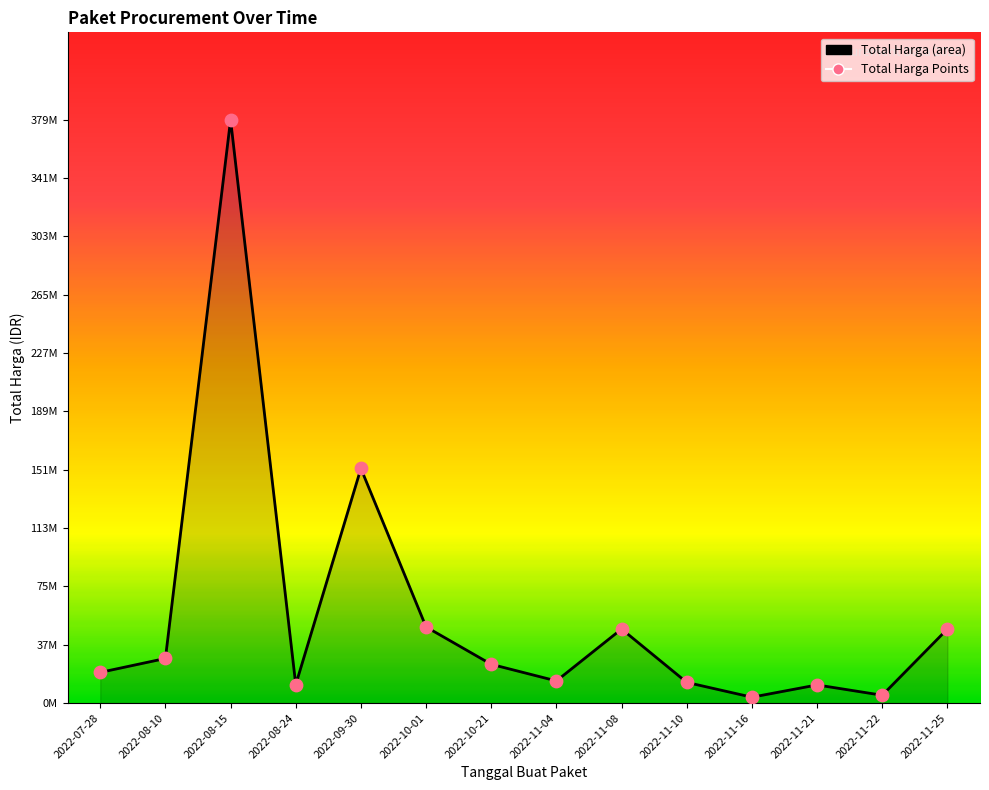

Approximately how many times larger is the value at 2022-10-21 compared to 2022-08-10?

0.9